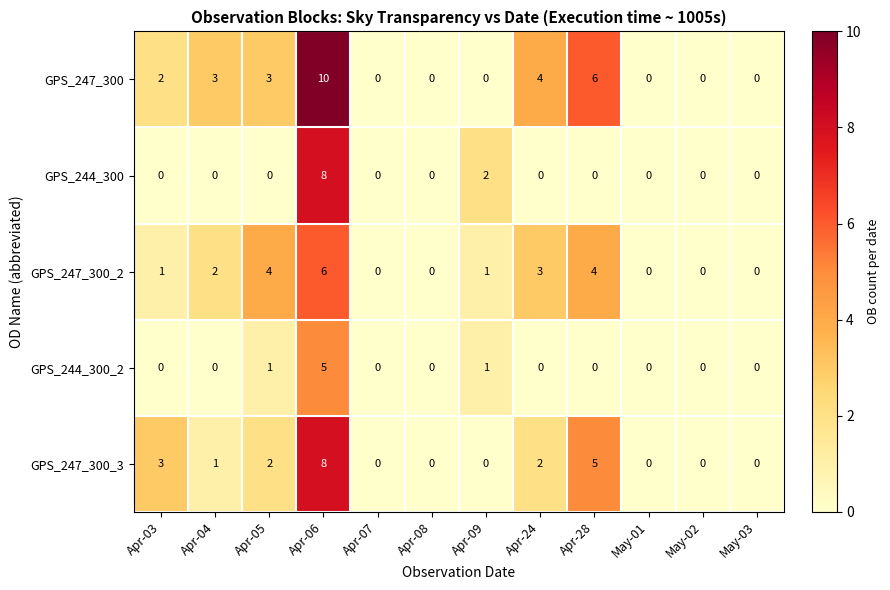

Count the GPS_247_300_3 values in the range 0 to 3.

10